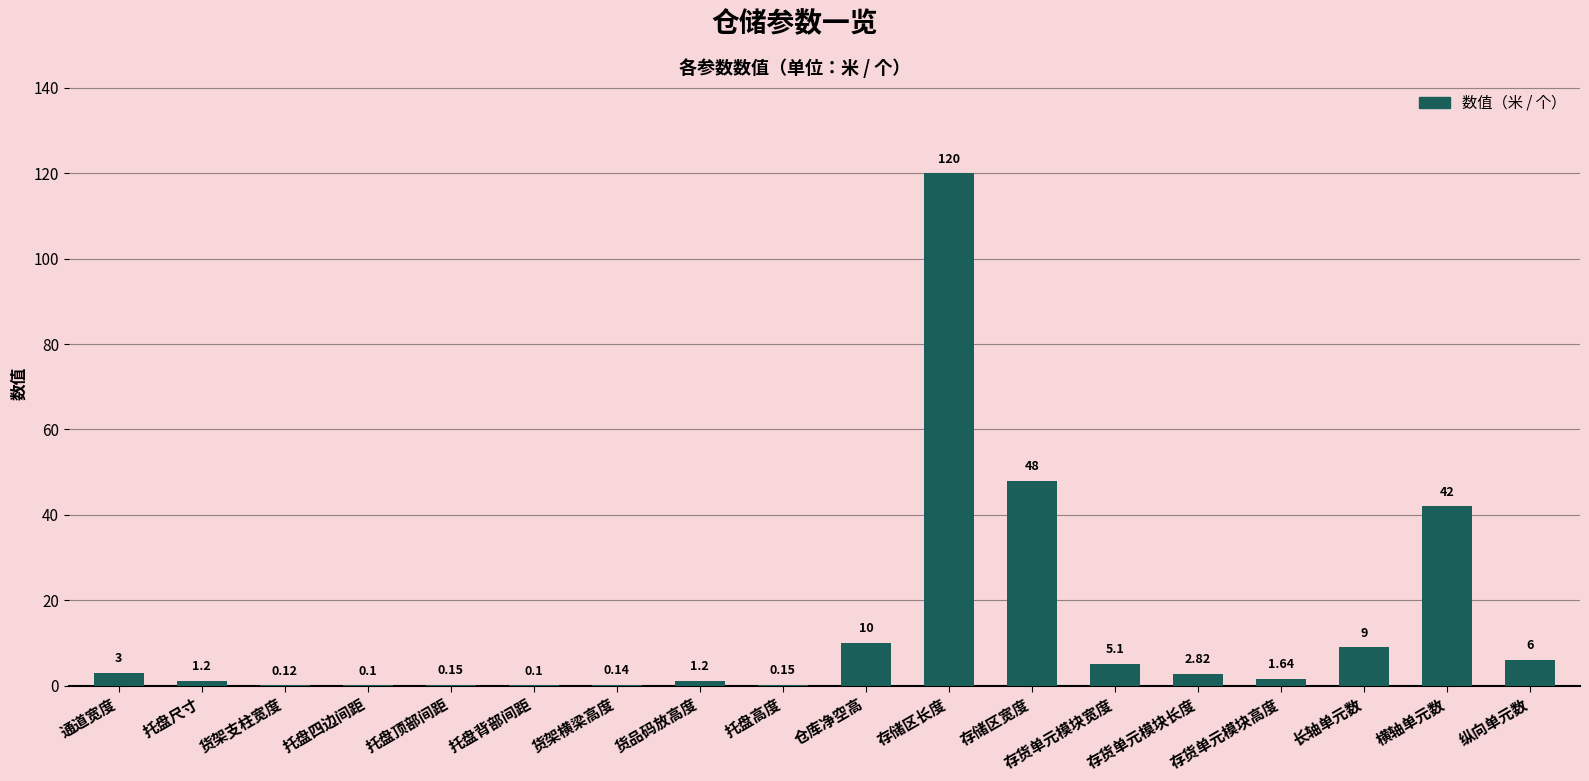

What is the maximum value shown in the chart?

120.0